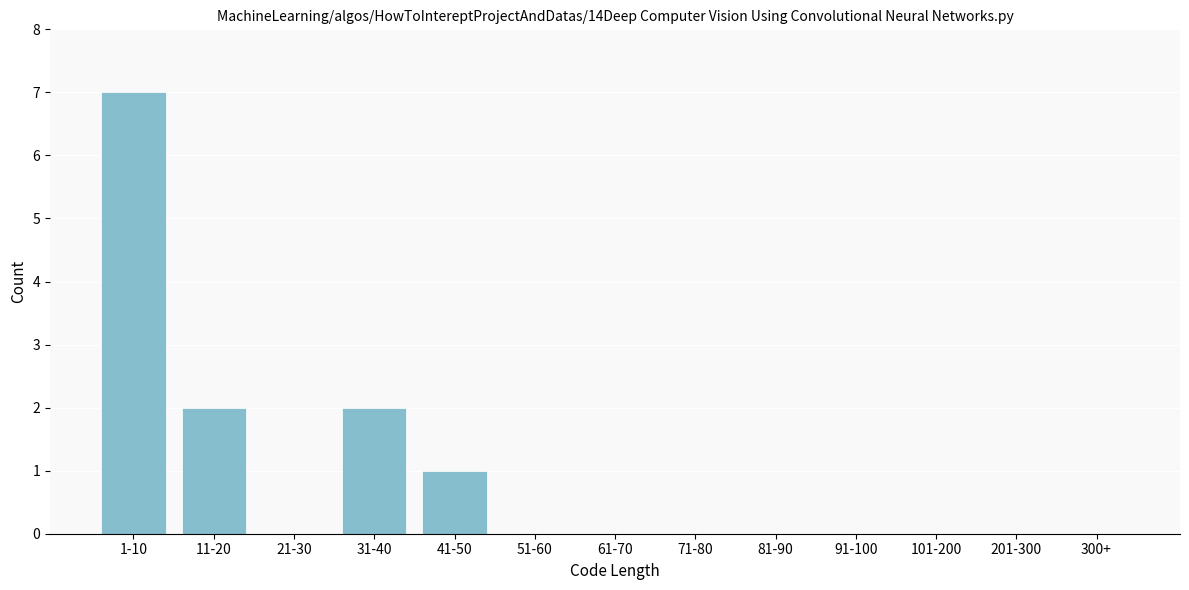

Reading left to right, extract all data points from this chart.

1-10=7	11-20=2	21-30=0	31-40=2	41-50=1	51-60=0	61-70=0	71-80=0	81-90=0	91-100=0	101-200=0	201-300=0	300+=0